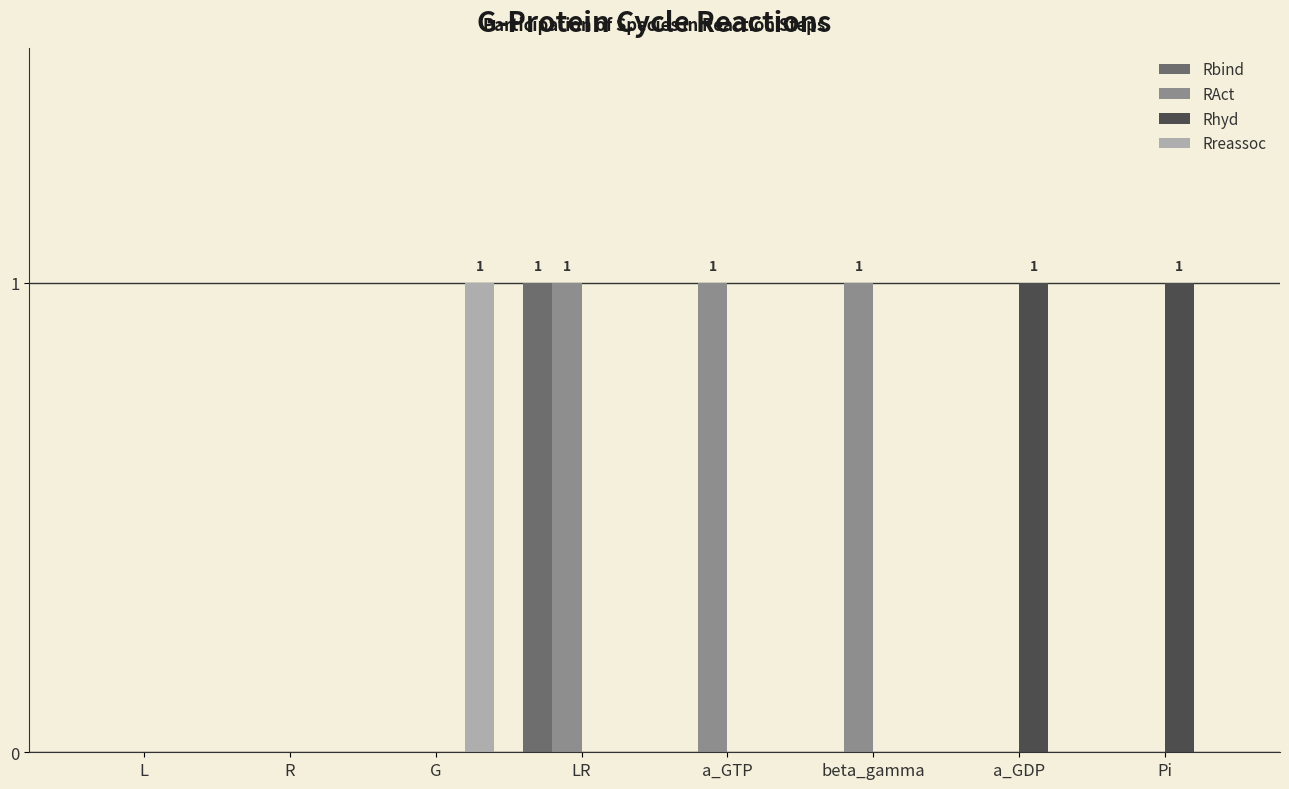

Reading right to left, transcribe all the data shown in this chart.

Rbind: 0	0	0	0	1	0	0	0
RAct: 0	0	1	1	1	0	0	0
Rhyd: 1	1	0	0	0	0	0	0
Rreassoc: 0	0	0	0	0	1	0	0